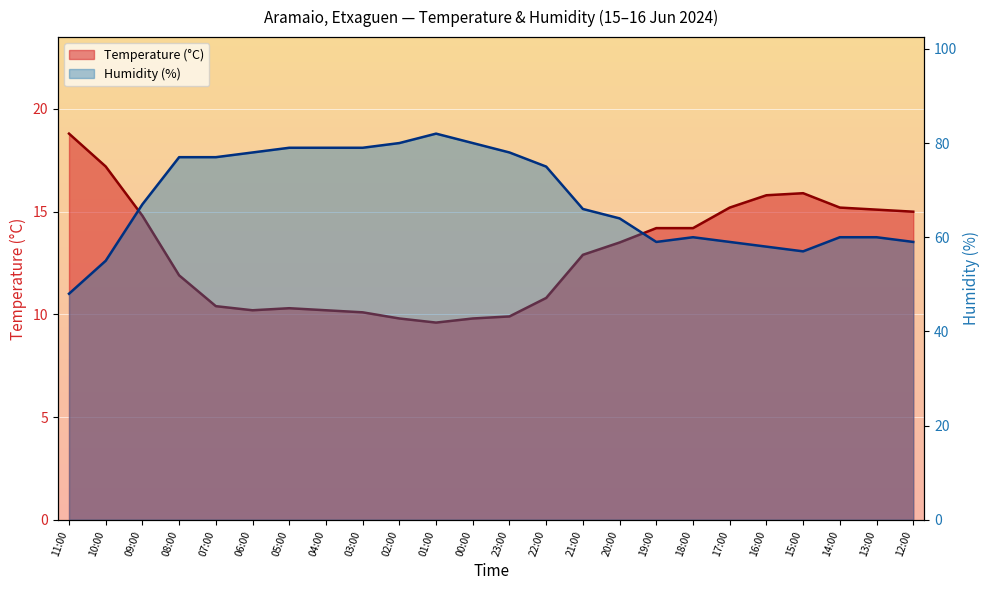

List the series in order of their peak value, lowest first.

Temperature (°C), Humidity (%)